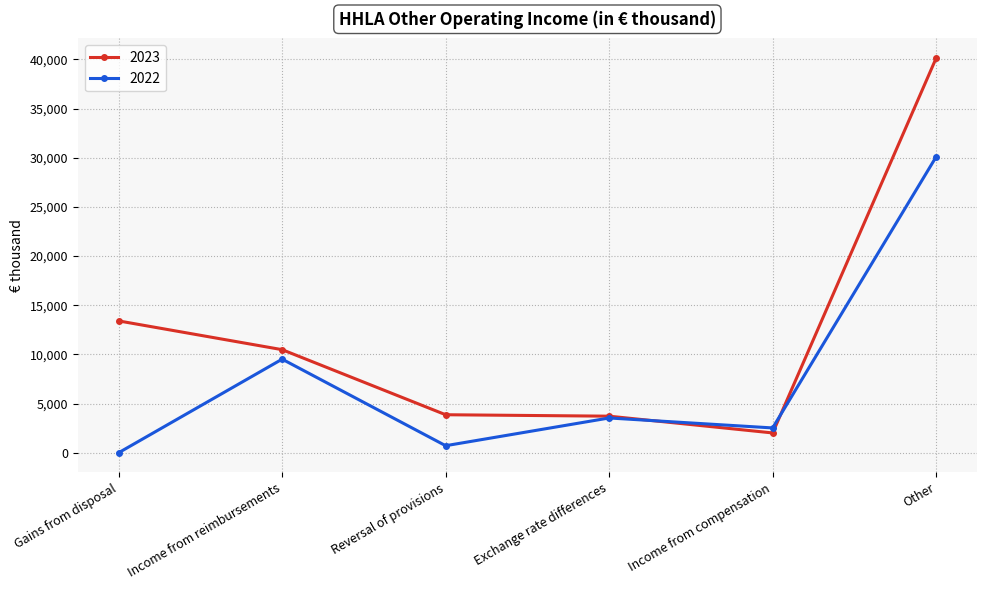

What position from the left is Income from compensation?

5